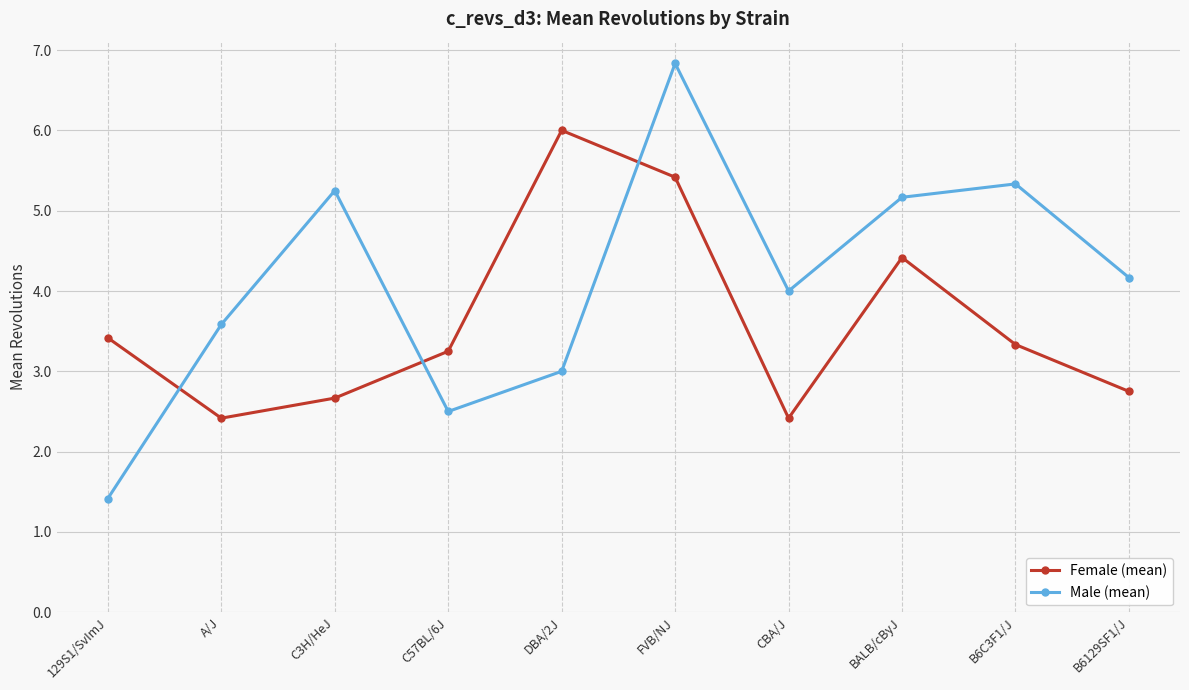

The Male (mean) series shows 1.2 at B6129SF1/J. True or false?

False